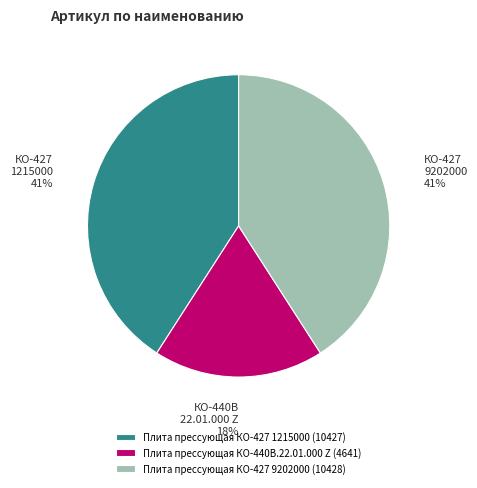

Which has a higher value, Плита прессующая КО-427 9202000 or Плита прессующая КО-440В.22.01.000 Z?

Плита прессующая КО-427 9202000